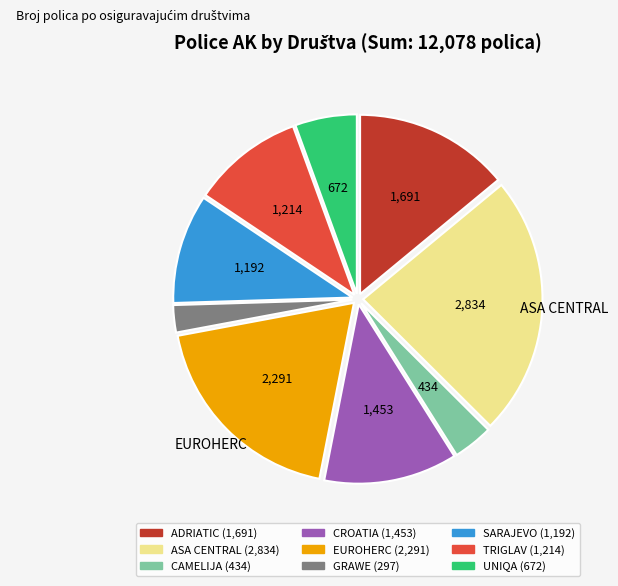

Approximately how many times larger is the value at SARAJEVO compared to GRAWE?

4.0